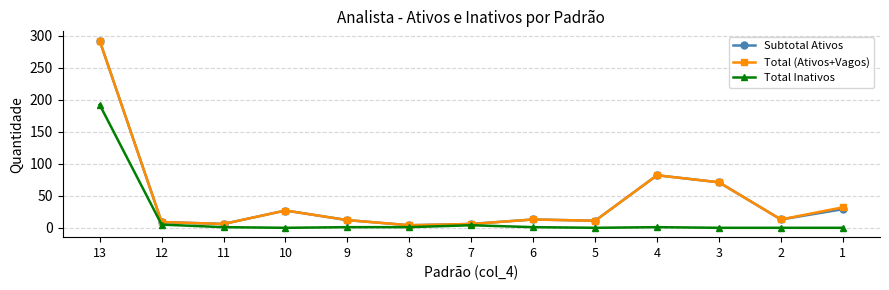

How many series are shown in this chart?

3